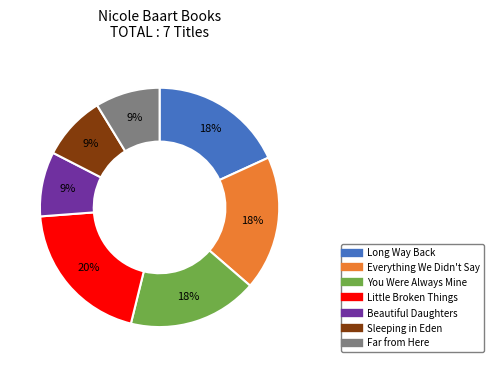

Do You Were Always Mine and Beautiful Daughters together represent more than half of the pie?

No